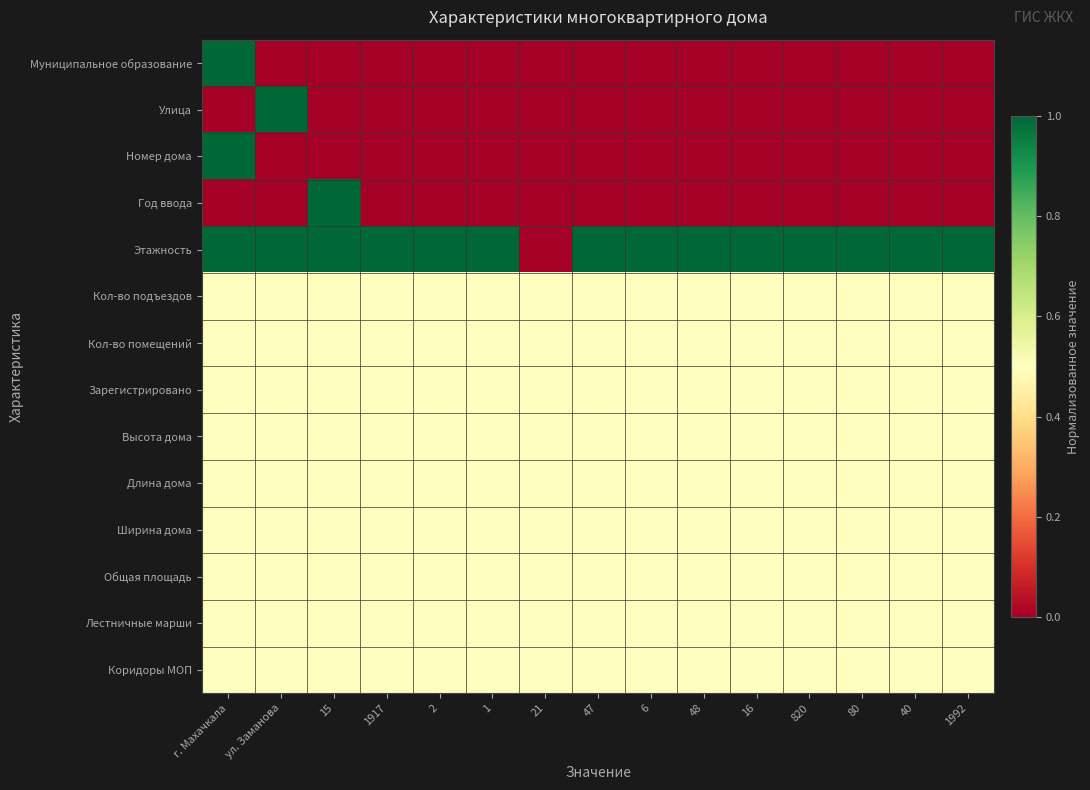

Reading left to right, extract all data points from this chart.

Муниципальное образование: г. Махачкала=1.0	ул. Заманова=0.0	15=0.0	1917=0.0	2=0.0	1=0.0	21=0.0	47=0.0	6=0.0	48=0.0	16=0.0	820=0.0	80=0.0	40=0.0	1992=0.0
Улица: г. Махачкала=0.0	ул. Заманова=1.0	15=0.0	1917=0.0	2=0.0	1=0.0	21=0.0	47=0.0	6=0.0	48=0.0	16=0.0	820=0.0	80=0.0	40=0.0	1992=0.0
Номер дома: г. Махачкала=1.0	ул. Заманова=0.0	15=0.0	1917=0.0	2=0.0	1=0.0	21=0.0	47=0.0	6=0.0	48=0.0	16=0.0	820=0.0	80=0.0	40=0.0	1992=0.0
Год ввода: г. Махачкала=0.0	ул. Заманова=0.0	15=1.0	1917=0.0	2=0.0	1=0.0	21=0.0	47=0.0	6=0.0	48=0.0	16=0.0	820=0.0	80=0.0	40=0.0	1992=0.0
Этажность: г. Махачкала=1.0	ул. Заманова=1.0	15=1.0	1917=1.0	2=1.0	1=1.0	21=0.0	47=1.0	6=1.0	48=1.0	16=1.0	820=1.0	80=1.0	40=1.0	1992=1.0
Кол-во подъездов: г. Махачкала=0.5	ул. Заманова=0.5	15=0.5	1917=0.5	2=0.5	1=0.5	21=0.5	47=0.5	6=0.5	48=0.5	16=0.5	820=0.5	80=0.5	40=0.5	1992=0.5
Кол-во помещений: г. Махачкала=0.5	ул. Заманова=0.5	15=0.5	1917=0.5	2=0.5	1=0.5	21=0.5	47=0.5	6=0.5	48=0.5	16=0.5	820=0.5	80=0.5	40=0.5	1992=0.5
Зарегистрировано: г. Махачкала=0.5	ул. Заманова=0.5	15=0.5	1917=0.5	2=0.5	1=0.5	21=0.5	47=0.5	6=0.5	48=0.5	16=0.5	820=0.5	80=0.5	40=0.5	1992=0.5
Высота дома: г. Махачкала=0.5	ул. Заманова=0.5	15=0.5	1917=0.5	2=0.5	1=0.5	21=0.5	47=0.5	6=0.5	48=0.5	16=0.5	820=0.5	80=0.5	40=0.5	1992=0.5
Длина дома: г. Махачкала=0.5	ул. Заманова=0.5	15=0.5	1917=0.5	2=0.5	1=0.5	21=0.5	47=0.5	6=0.5	48=0.5	16=0.5	820=0.5	80=0.5	40=0.5	1992=0.5
Ширина дома: г. Махачкала=0.5	ул. Заманова=0.5	15=0.5	1917=0.5	2=0.5	1=0.5	21=0.5	47=0.5	6=0.5	48=0.5	16=0.5	820=0.5	80=0.5	40=0.5	1992=0.5
Общая площадь: г. Махачкала=0.5	ул. Заманова=0.5	15=0.5	1917=0.5	2=0.5	1=0.5	21=0.5	47=0.5	6=0.5	48=0.5	16=0.5	820=0.5	80=0.5	40=0.5	1992=0.5
Лестничные марши: г. Махачкала=0.5	ул. Заманова=0.5	15=0.5	1917=0.5	2=0.5	1=0.5	21=0.5	47=0.5	6=0.5	48=0.5	16=0.5	820=0.5	80=0.5	40=0.5	1992=0.5
Коридоры МОП: г. Махачкала=0.5	ул. Заманова=0.5	15=0.5	1917=0.5	2=0.5	1=0.5	21=0.5	47=0.5	6=0.5	48=0.5	16=0.5	820=0.5	80=0.5	40=0.5	1992=0.5